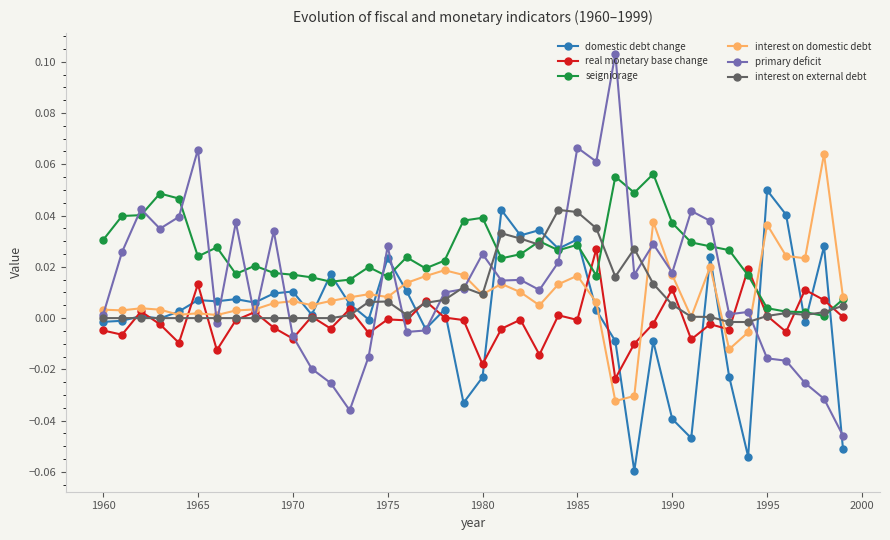

True or false: seigniorage and real monetary base change cross at least once.

True